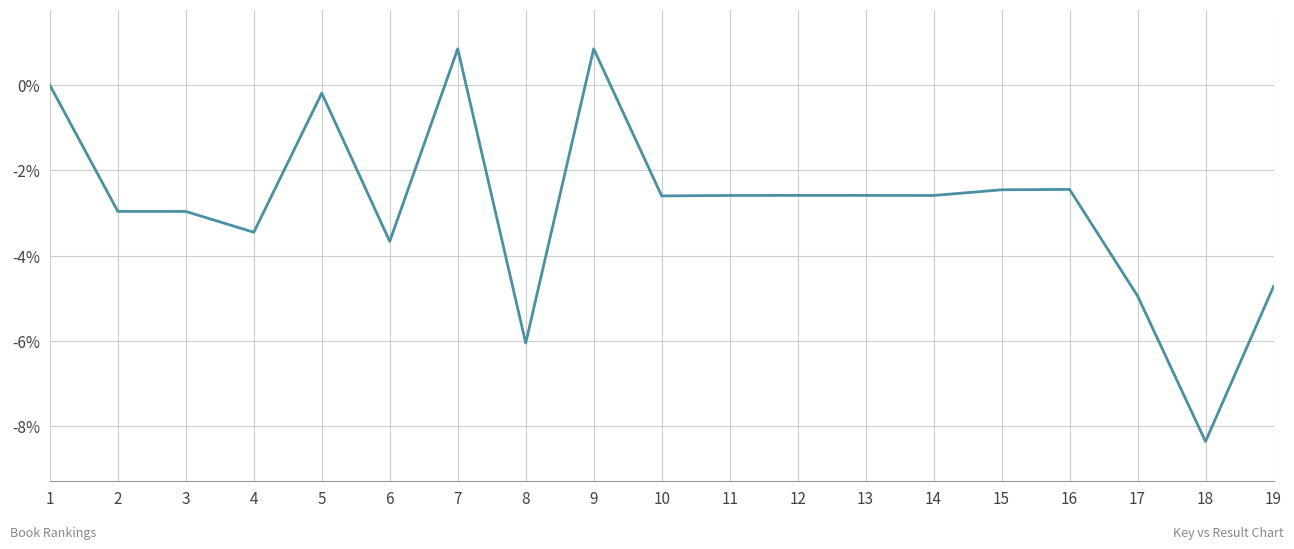

Is it true that the value at 7 is 0.9?

True